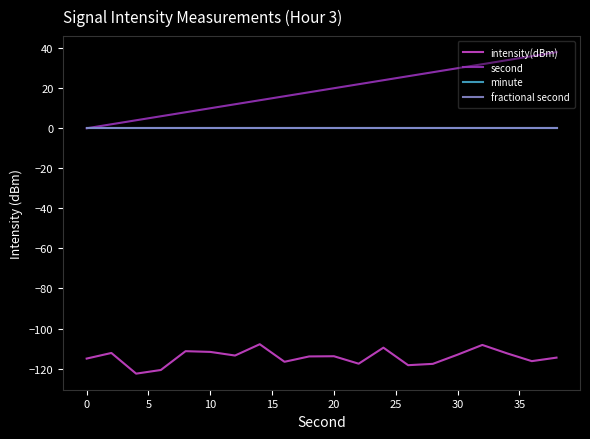

Reading right to left, extract all data points from this chart.

intensity(dBm): -114.5	-116.3	-112.4	-108.2	-113.0	-117.6	-118.3	-109.5	-117.6	-113.8	-113.9	-116.6	-107.8	-113.5	-111.7	-111.3	-120.7	-122.5	-112.2	-115.0
second: 38.0	36.0	34.0	32.0	30.0	28.0	26.0	24.0	22.0	20.0	18.0	16.0	14.0	12.0	10.0	8.0	6.0	4.0	2.0	0.0
minute: 0.0	0.0	0.0	0.0	0.0	0.0	0.0	0.0	0.0	0.0	0.0	0.0	0.0	0.0	0.0	0.0	0.0	0.0	0.0	0.0
fractional second: 0.0	0.0	0.0	0.0	0.0	0.0	0.0	0.0	0.0	0.0	0.0	0.0	0.0	0.0	0.0	0.0	0.0	0.0	0.0	0.0